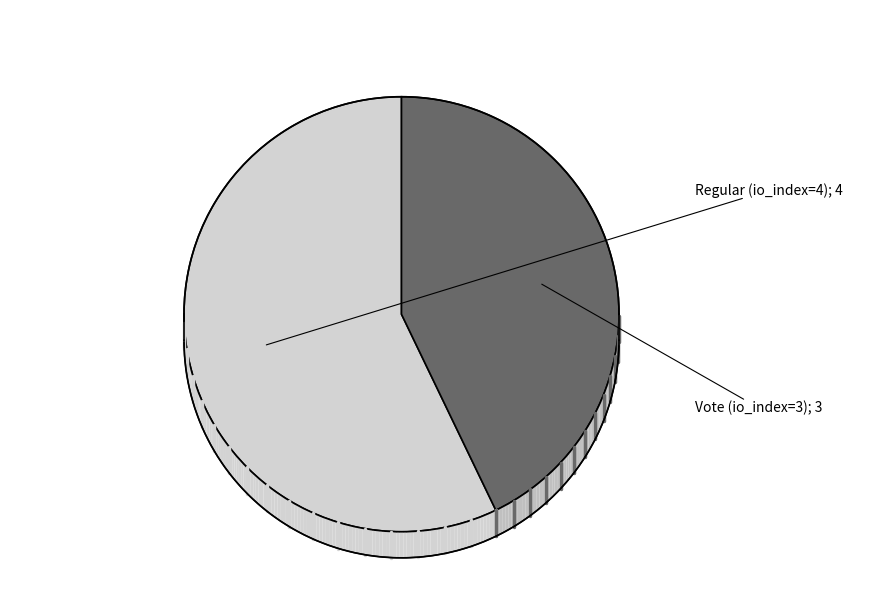

How many slices are in this pie chart?

2